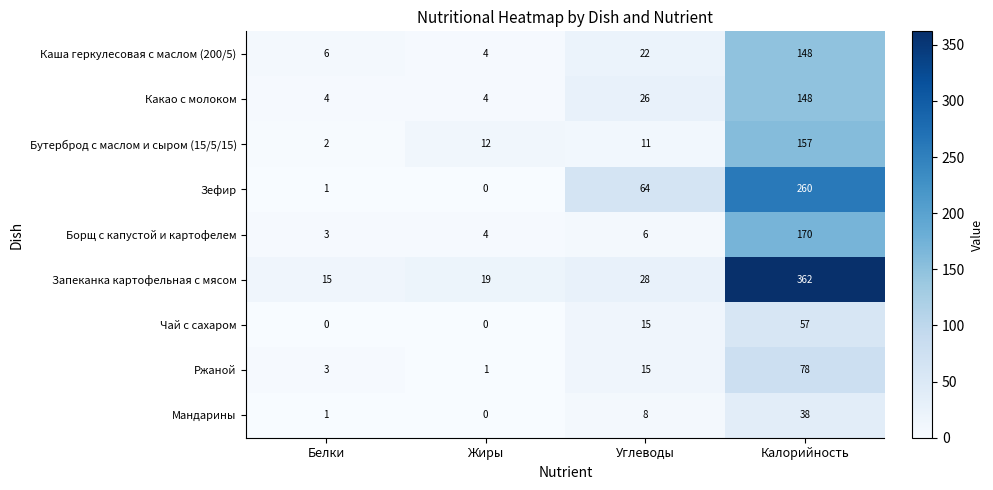

Read the Зефир value at Калорийность, to the nearest 5.

260